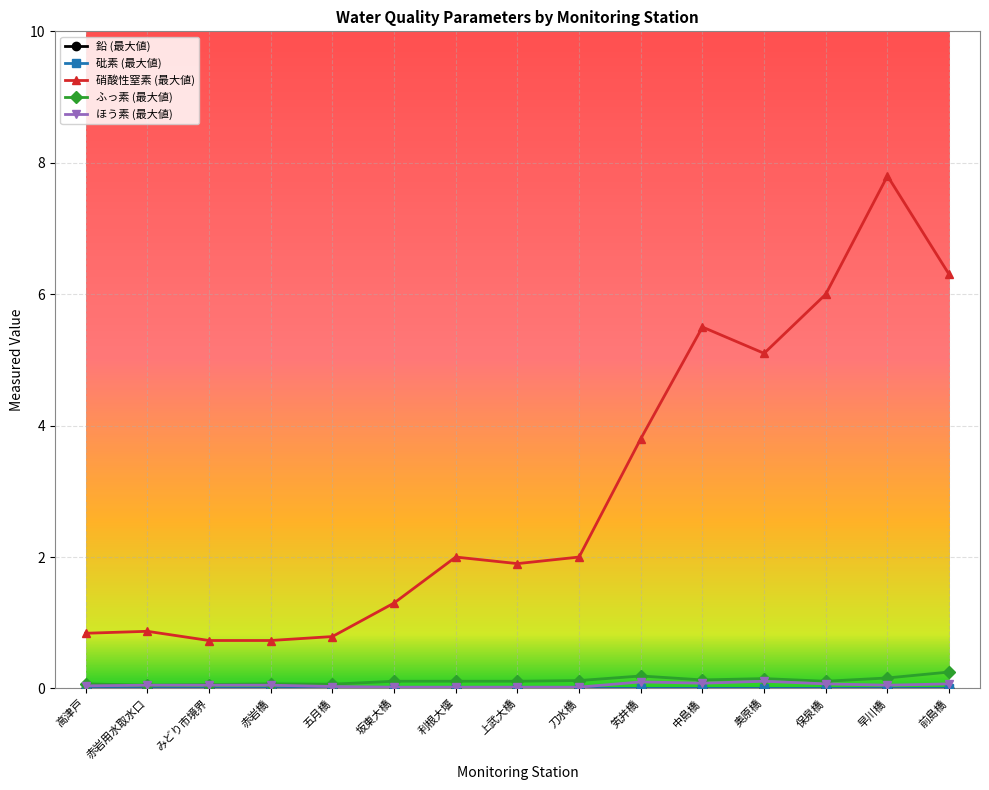

What position from the left is 保泉橋?

13